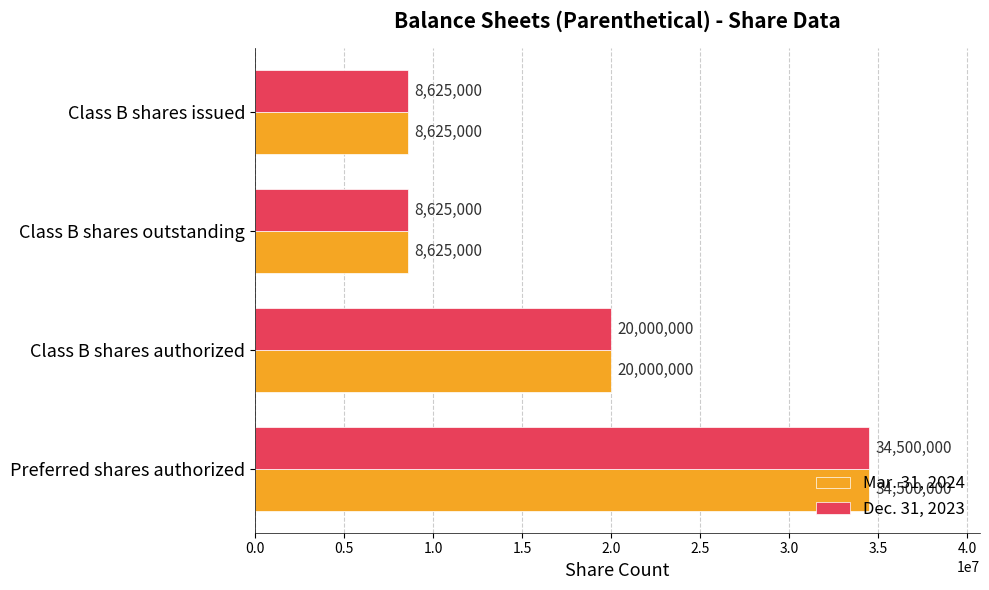

What is the sum of all Dec. 31, 2023 values?

71750000